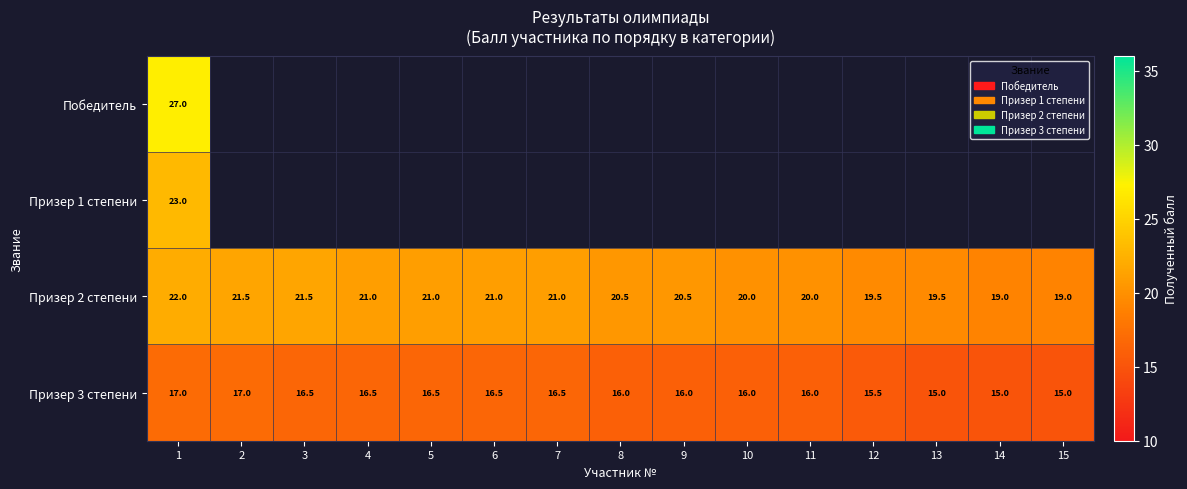

The value of Призер 2 степени at 7 is 29.6. True or false?

False